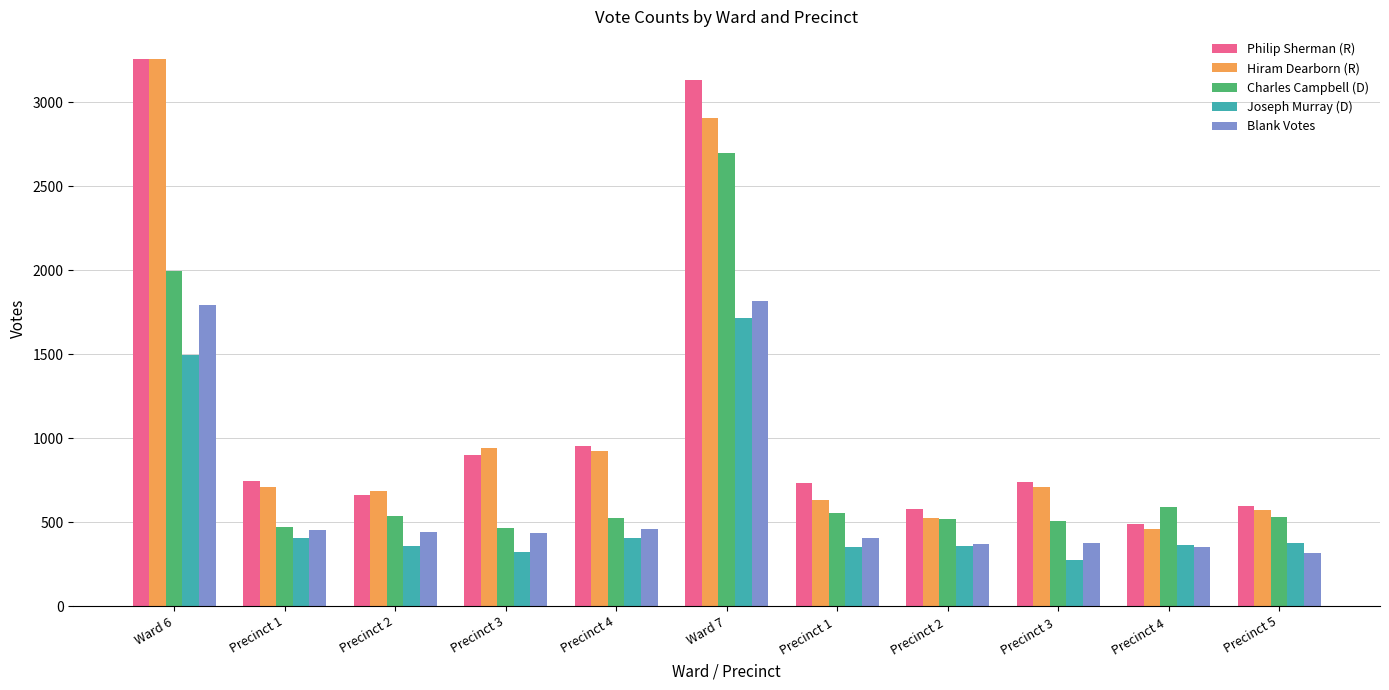

The value of Joseph Murray (D) at Precinct 2  is 539. True or false?

False